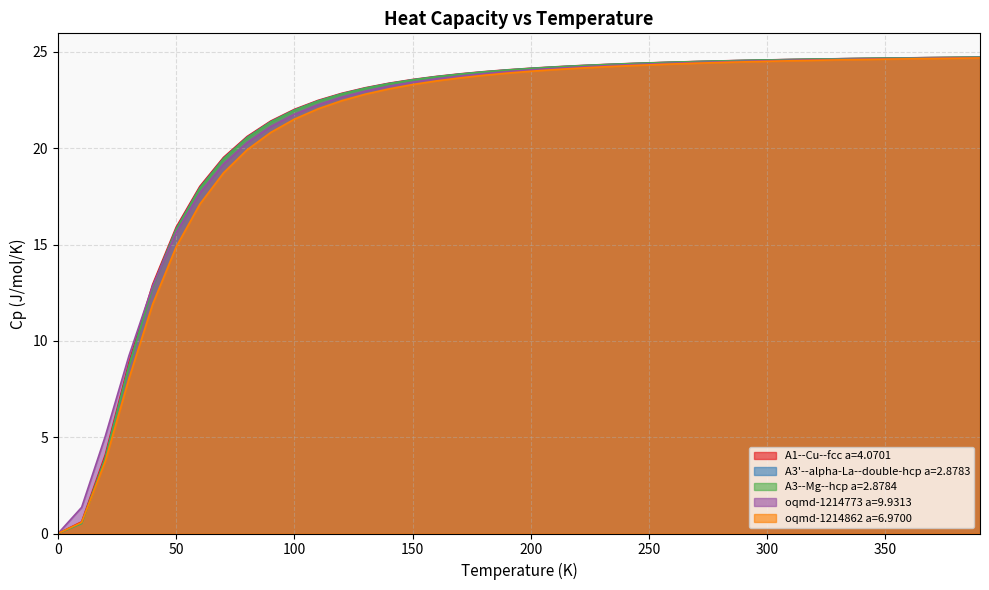

What is the label of the 5th point from the left?

40.0